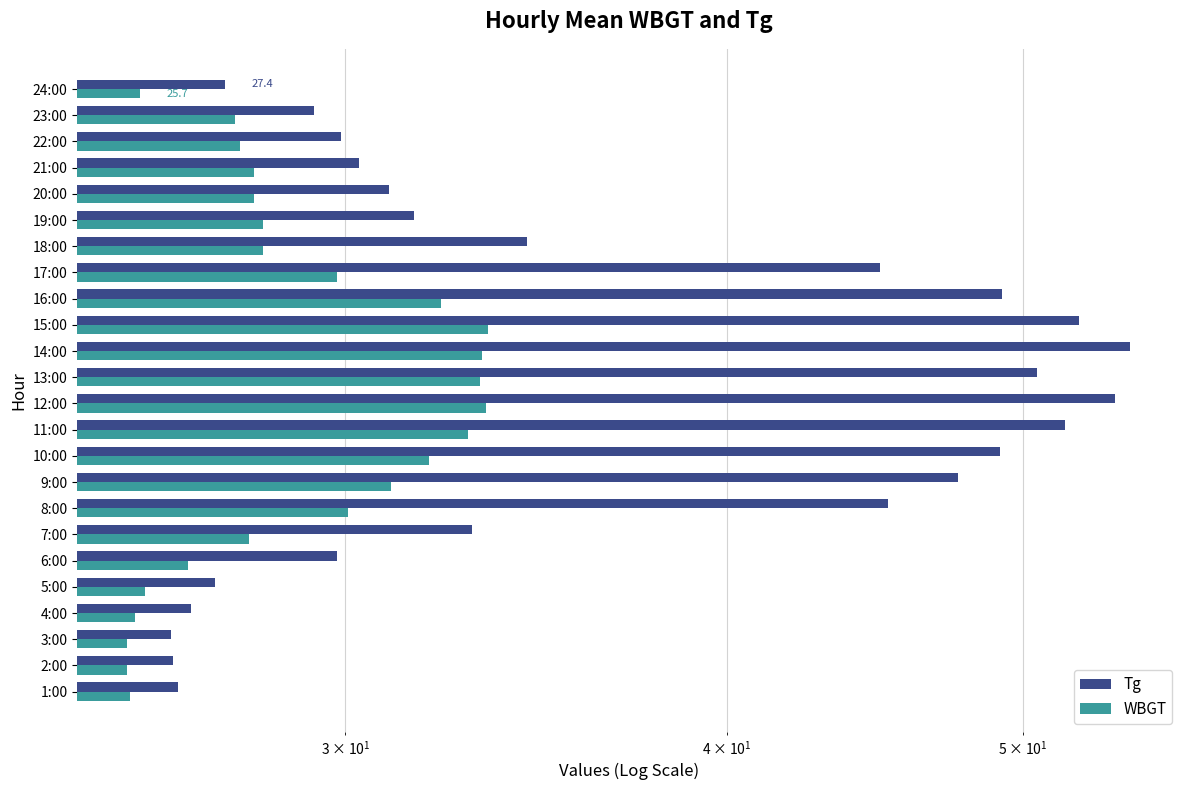

Between 5:00 and 21:00, which series saw the biggest shift?

Tg